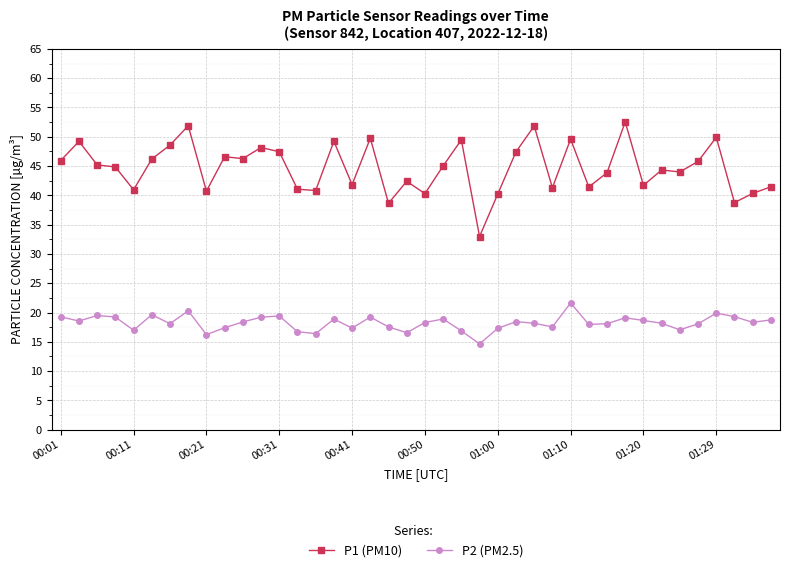

List the series in order of their overall mean, lowest first.

P2 (PM2.5), P1 (PM10)